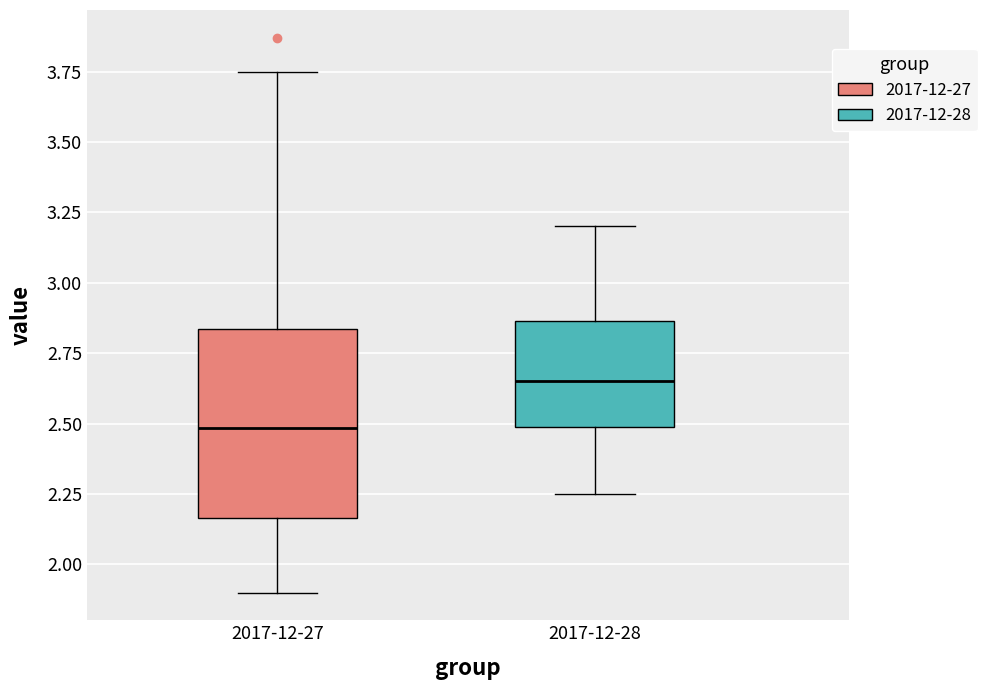

Reading left to right, transcribe this box plot: for each box, give where its median line is, the range the box spans, and where its two whiskers end, as read against the y-axis. The values are not printed on the chart, so give them approximately, as read against the axis.

2017-12-27: median 2.50, box 2.15 to 2.85, whiskers 1.90 to 3.75
2017-12-28: median 2.65, box 2.50 to 2.85, whiskers 2.25 to 3.20